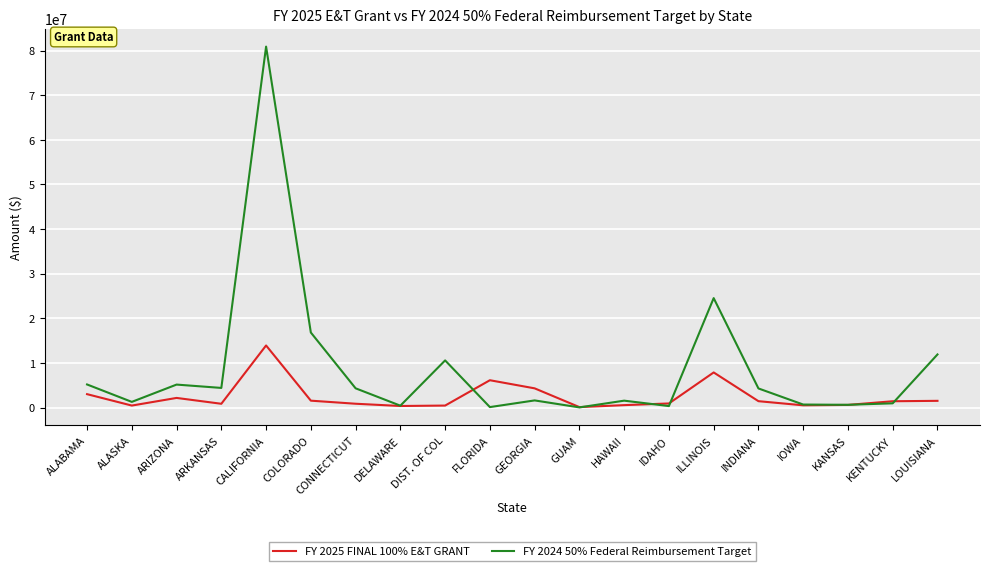

The FY 2024 50% Federal Reimbursement Target series shows 4281179 at INDIANA. True or false?

True